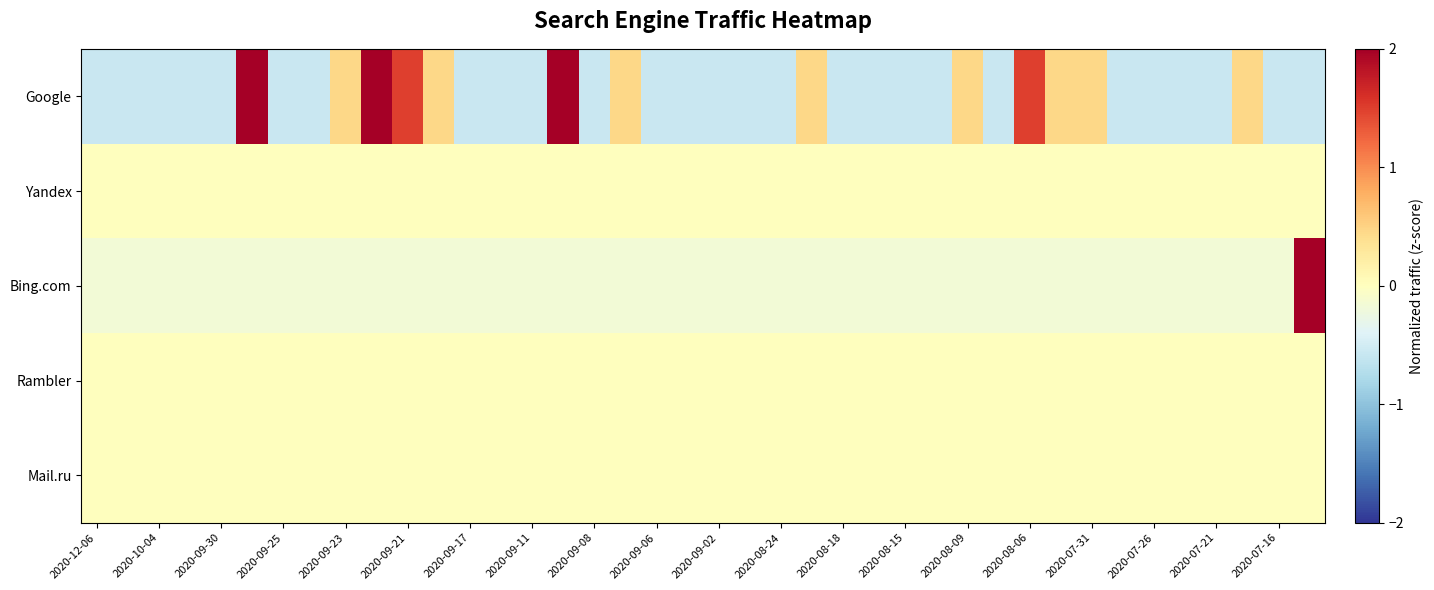

Reading left to right, list all the values displayed in this chart.

Google: -0.6	-0.6	-0.6	-0.6	-0.6	2.5	-0.6	-0.6	0.5	2.5	1.5	0.5	-0.6	-0.6	-0.6	3.5	-0.6	0.5	-0.6	-0.6	-0.6	-0.6	-0.6	0.5	-0.6	-0.6	-0.6	-0.6	0.5	-0.6	1.5	0.5	0.5	-0.6	-0.6	-0.6	-0.6	0.5	-0.6	-0.6
Yandex: 0.0	0.0	0.0	0.0	0.0	0.0	0.0	0.0	0.0	0.0	0.0	0.0	0.0	0.0	0.0	0.0	0.0	0.0	0.0	0.0	0.0	0.0	0.0	0.0	0.0	0.0	0.0	0.0	0.0	0.0	0.0	0.0	0.0	0.0	0.0	0.0	0.0	0.0	0.0	0.0
Bing.com: -0.2	-0.2	-0.2	-0.2	-0.2	-0.2	-0.2	-0.2	-0.2	-0.2	-0.2	-0.2	-0.2	-0.2	-0.2	-0.2	-0.2	-0.2	-0.2	-0.2	-0.2	-0.2	-0.2	-0.2	-0.2	-0.2	-0.2	-0.2	-0.2	-0.2	-0.2	-0.2	-0.2	-0.2	-0.2	-0.2	-0.2	-0.2	-0.2	6.2
Rambler: 0.0	0.0	0.0	0.0	0.0	0.0	0.0	0.0	0.0	0.0	0.0	0.0	0.0	0.0	0.0	0.0	0.0	0.0	0.0	0.0	0.0	0.0	0.0	0.0	0.0	0.0	0.0	0.0	0.0	0.0	0.0	0.0	0.0	0.0	0.0	0.0	0.0	0.0	0.0	0.0
Mail.ru: 0.0	0.0	0.0	0.0	0.0	0.0	0.0	0.0	0.0	0.0	0.0	0.0	0.0	0.0	0.0	0.0	0.0	0.0	0.0	0.0	0.0	0.0	0.0	0.0	0.0	0.0	0.0	0.0	0.0	0.0	0.0	0.0	0.0	0.0	0.0	0.0	0.0	0.0	0.0	0.0